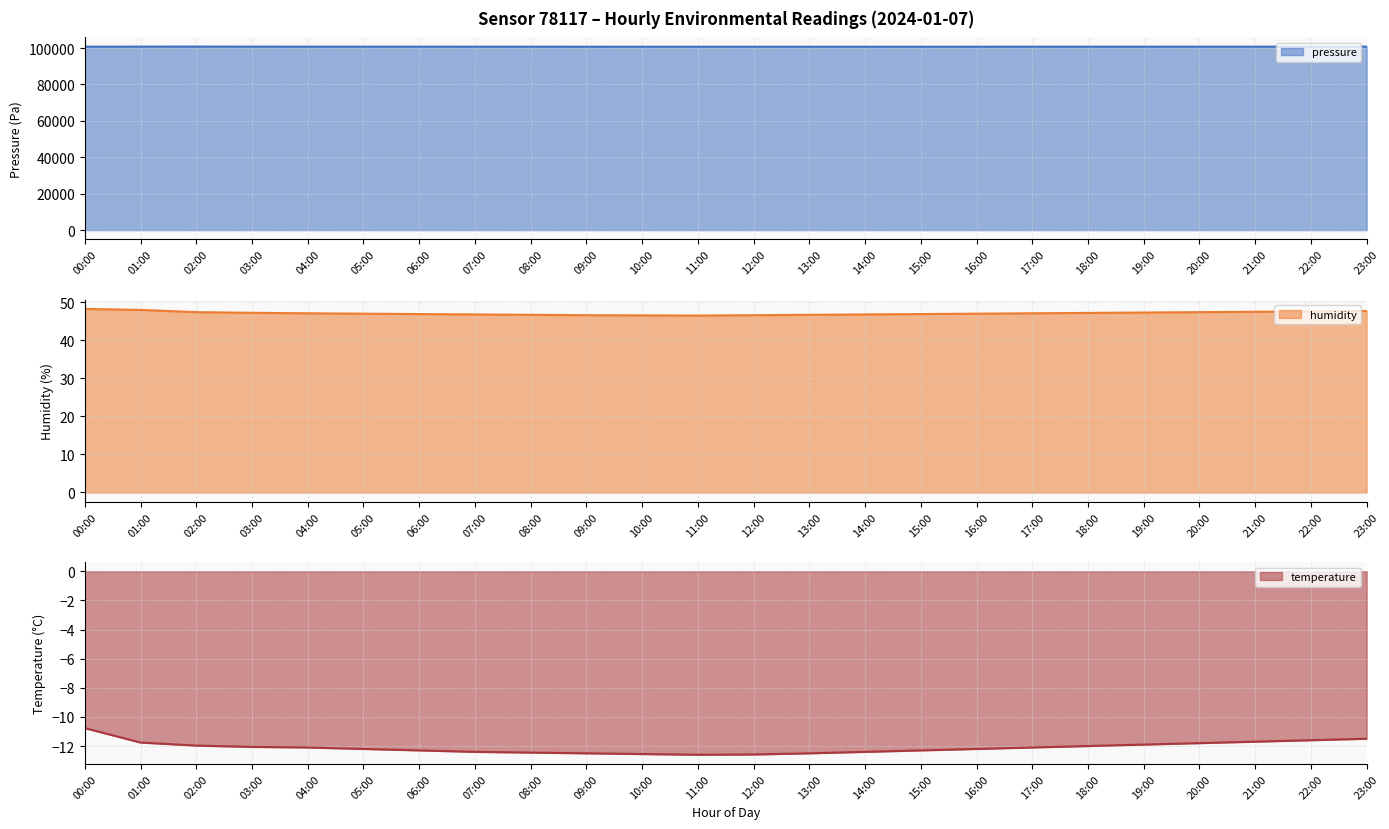

True or false: temperature line and pressure line cross at least once.

False